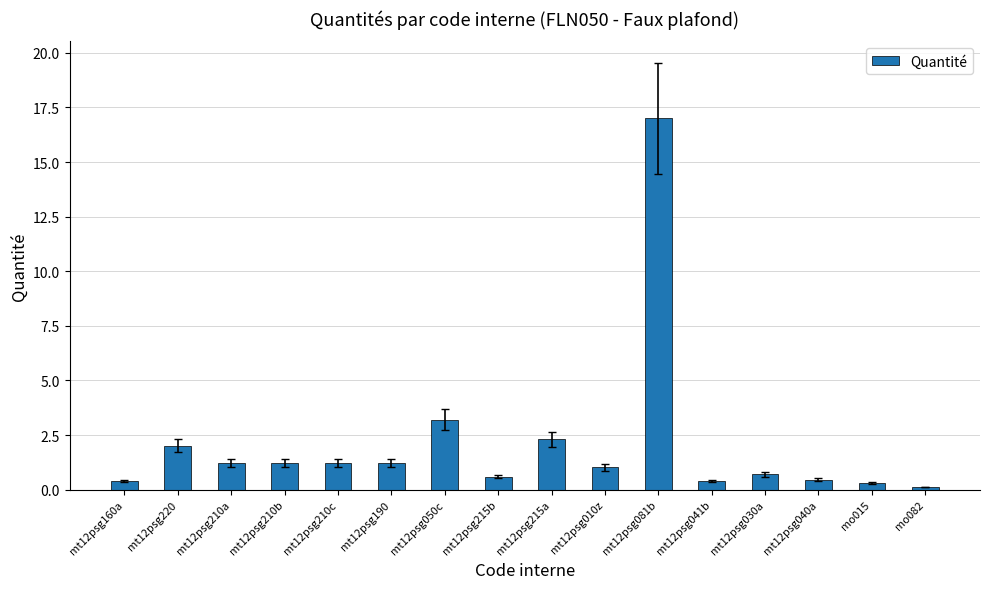

Is it true that the value at mt12psg050c is 0.9?

False